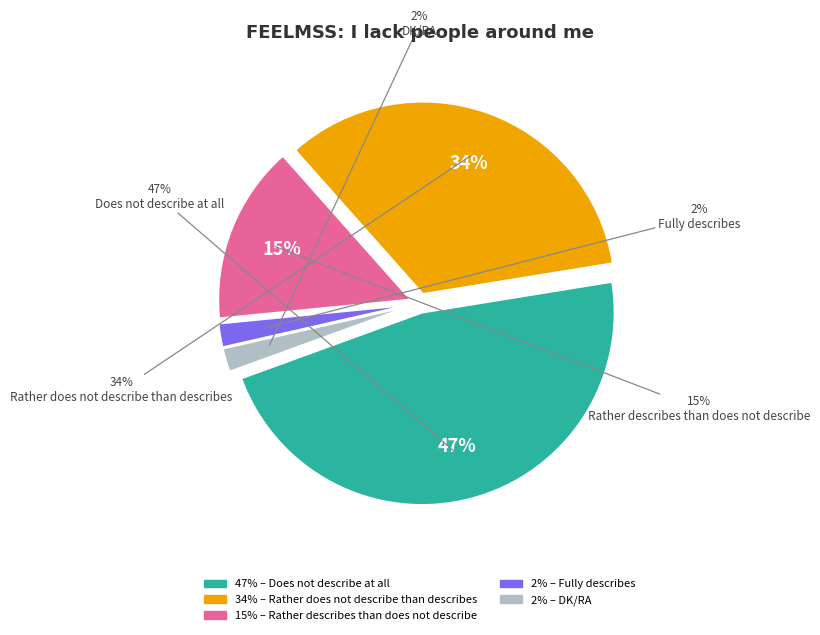

To the nearest percent, what portion does Rather does not describe than describes represent?

34%